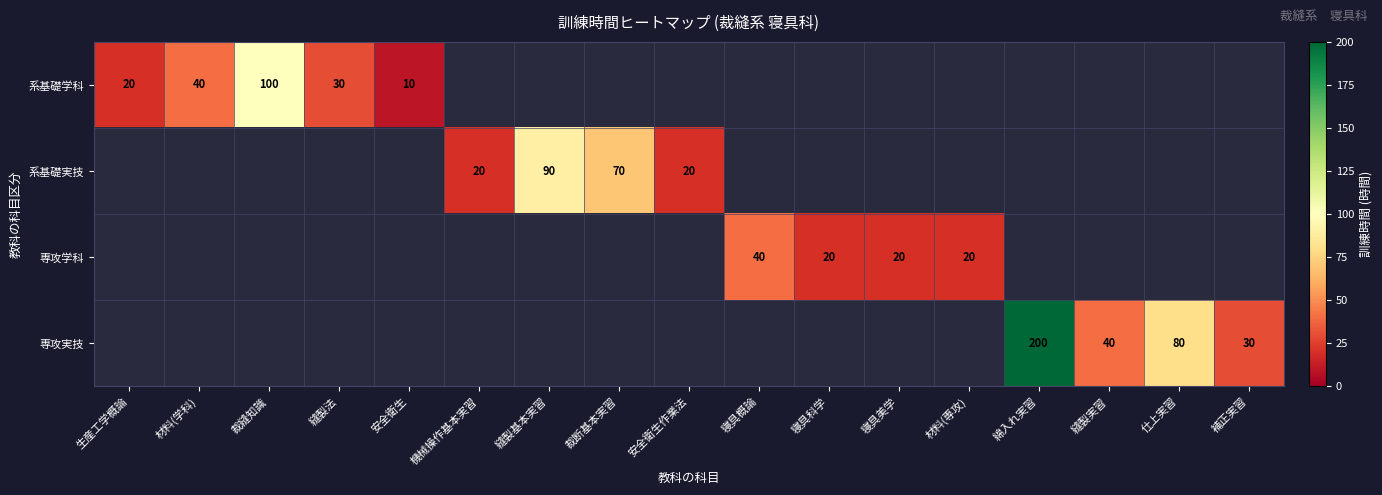

Where is 系基礎学科 nearest to the value 55?

材料(学科)